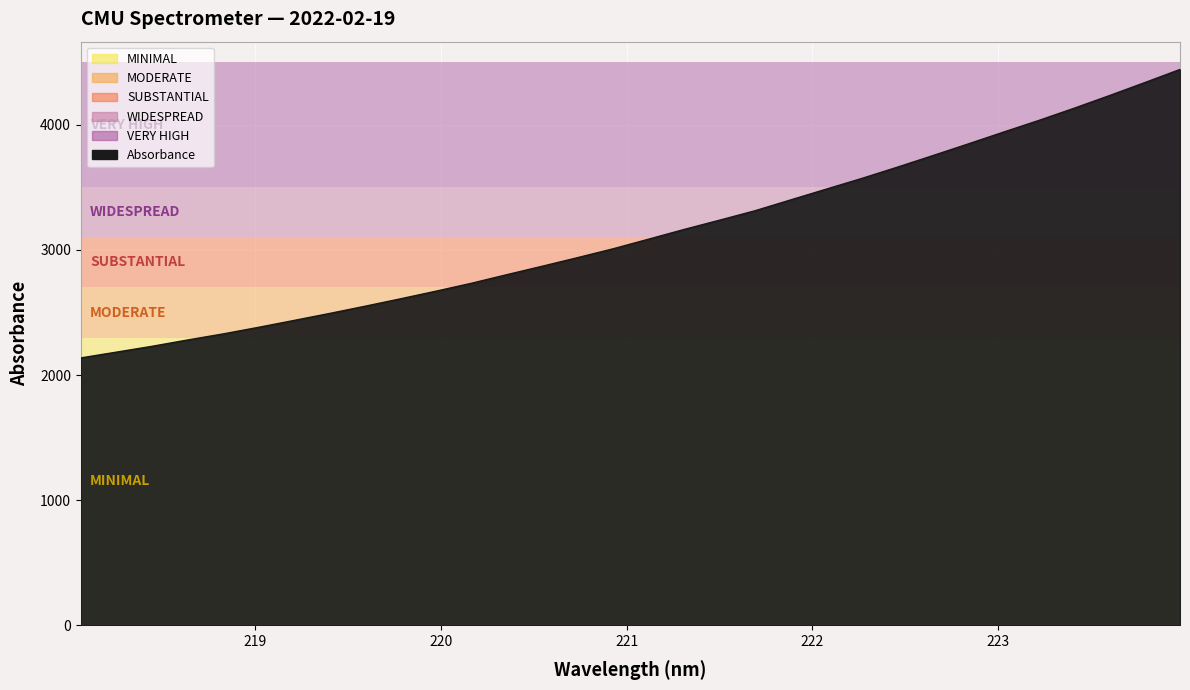

What is the maximum value shown in the chart?

4443.0